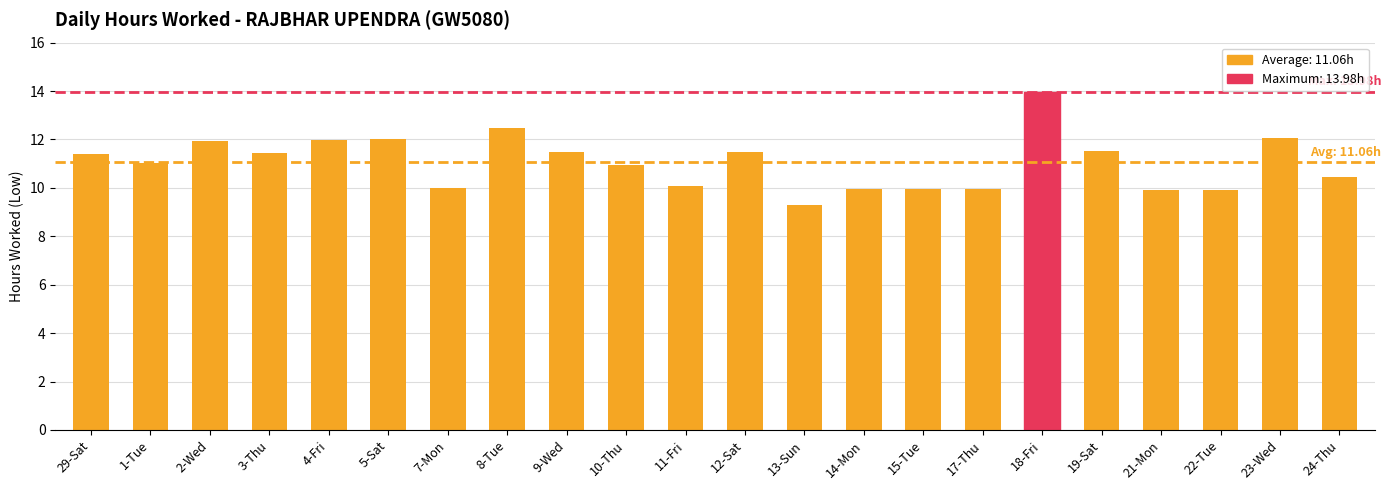

What is the ratio of the value at 22-Tue to the value at 23-Wed?

0.8